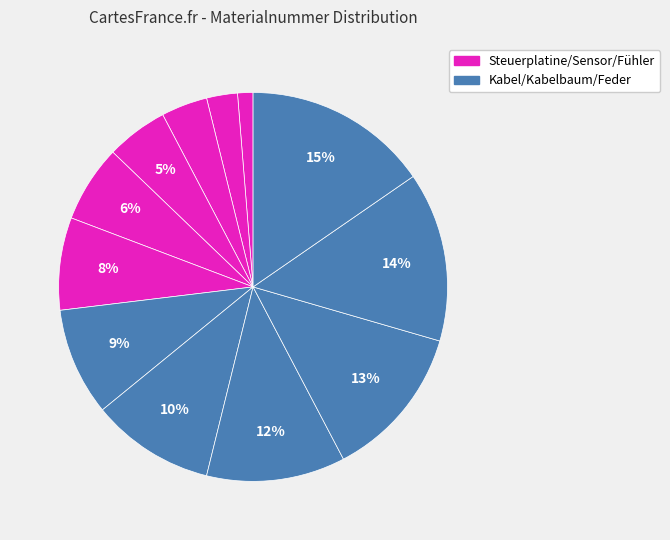

Count the number of slices in the pie.

12